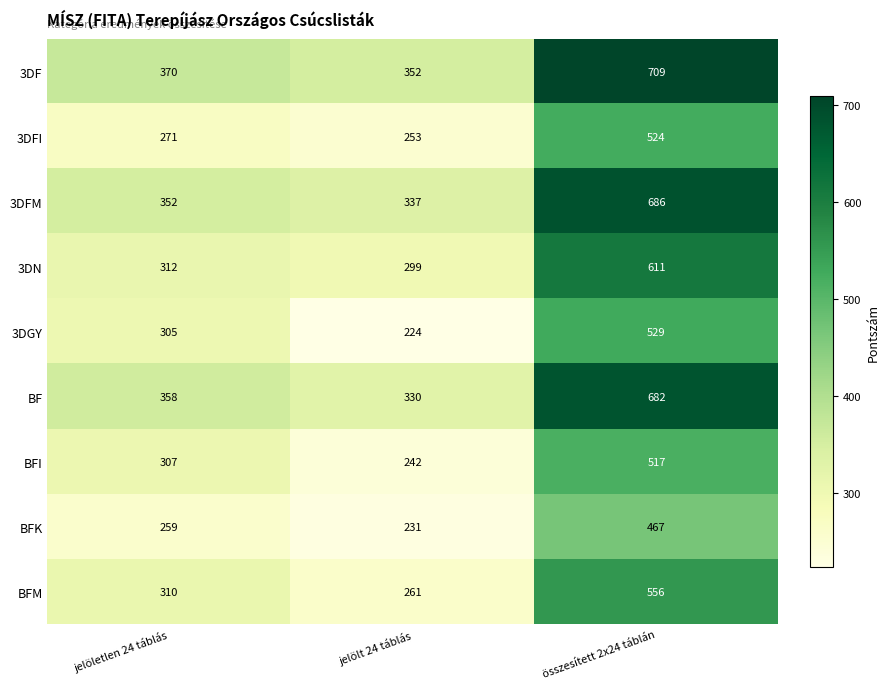

True or false: BFK has a value of 69 at jelölt 24 táblás.

False